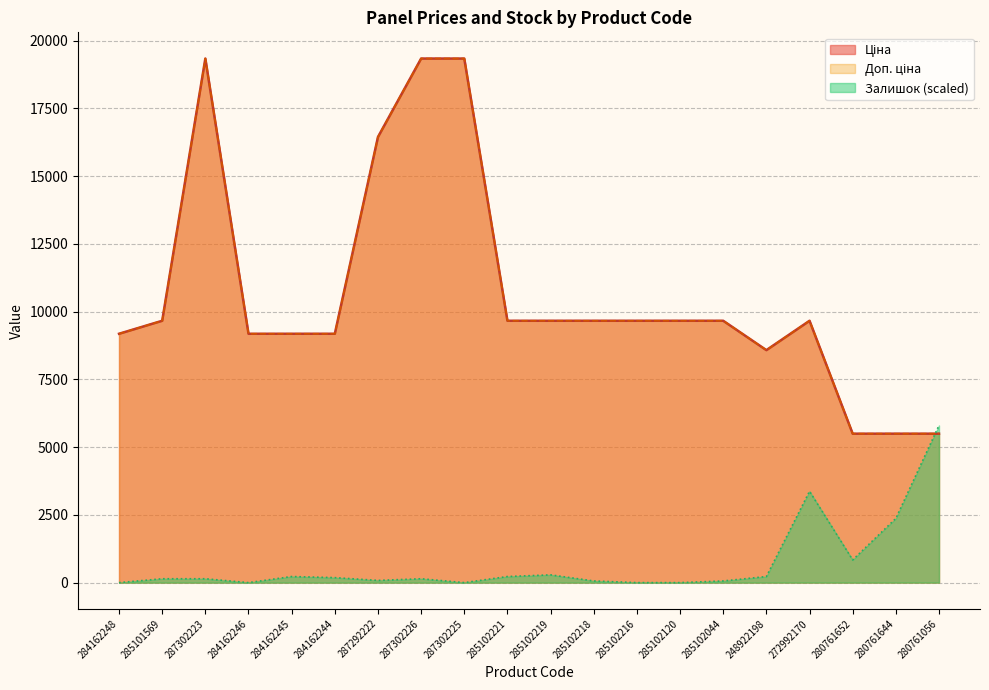

At which category does Доп. ціна reach its first local valley?

248922198